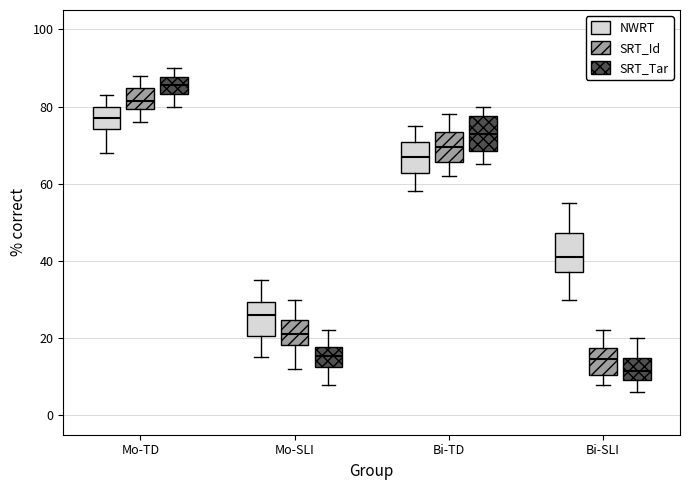

Reading left to right, transcribe this box plot: for each box, give where its median line is, the range the box spans, and where its two whiskers end, as read against the y-axis. The values are not printed on the chart, so give them approximately, as read against the axis.

Mo-TD (NWRT): median 78, box 74 to 80, whiskers 68 to 84
Mo-TD (SRT_Id): median 82, box 80 to 84, whiskers 76 to 88
Mo-TD (SRT_Tar): median 86, box 84 to 88, whiskers 80 to 90
Mo-SLI (NWRT): median 26, box 20 to 30, whiskers 16 to 36
Mo-SLI (SRT_Id): median 22, box 18 to 24, whiskers 12 to 30
Mo-SLI (SRT_Tar): median 16, box 12 to 18, whiskers 8 to 22
Bi-TD (NWRT): median 68, box 62 to 70, whiskers 58 to 76
Bi-TD (SRT_Id): median 70, box 66 to 74, whiskers 62 to 78
Bi-TD (SRT_Tar): median 74, box 68 to 78, whiskers 66 to 80
Bi-SLI (NWRT): median 42, box 38 to 48, whiskers 30 to 56
Bi-SLI (SRT_Id): median 14, box 10 to 18, whiskers 8 to 22
Bi-SLI (SRT_Tar): median 12, box 10 to 14, whiskers 6 to 20